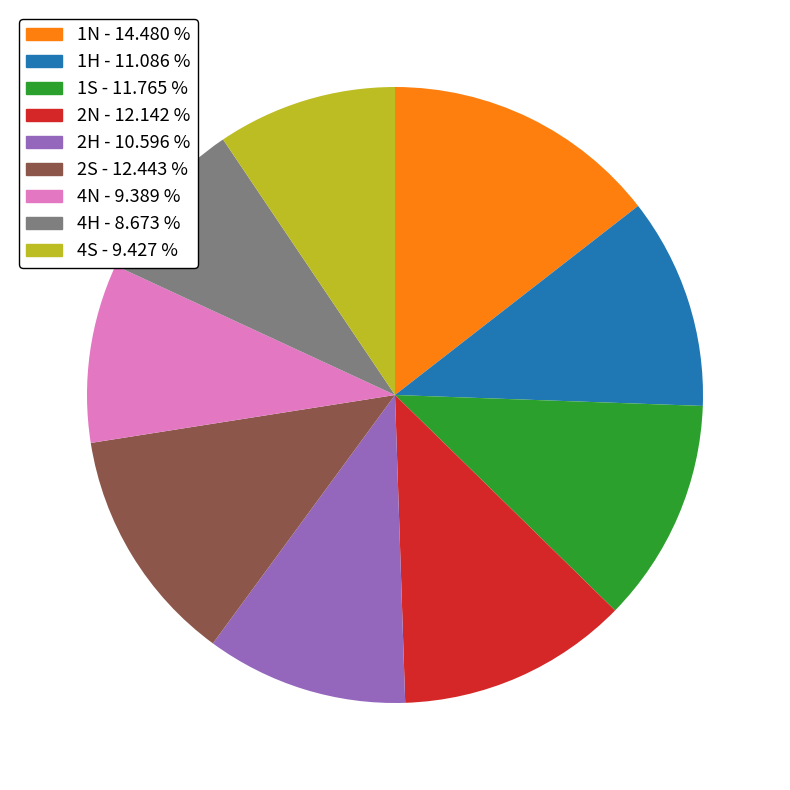

How many slices are in this pie chart?

9